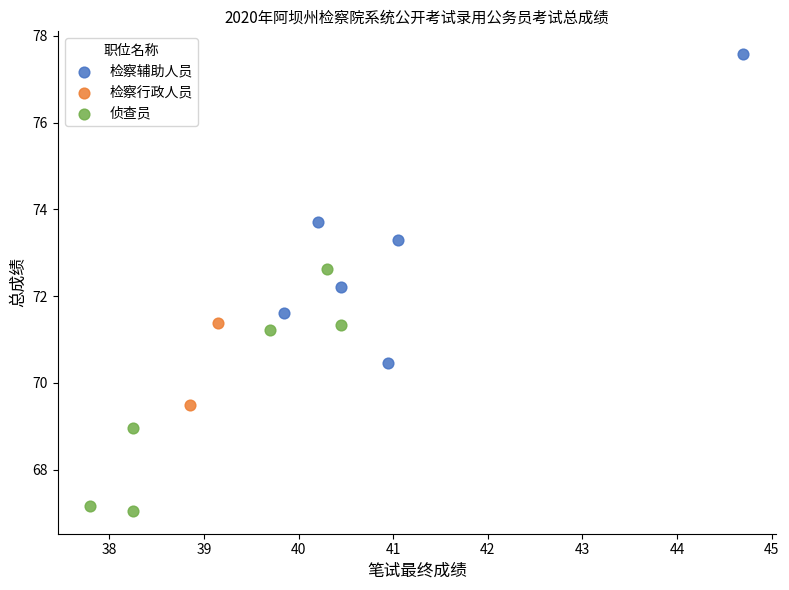

Which series reaches the minimum Y coordinate?

侦查员